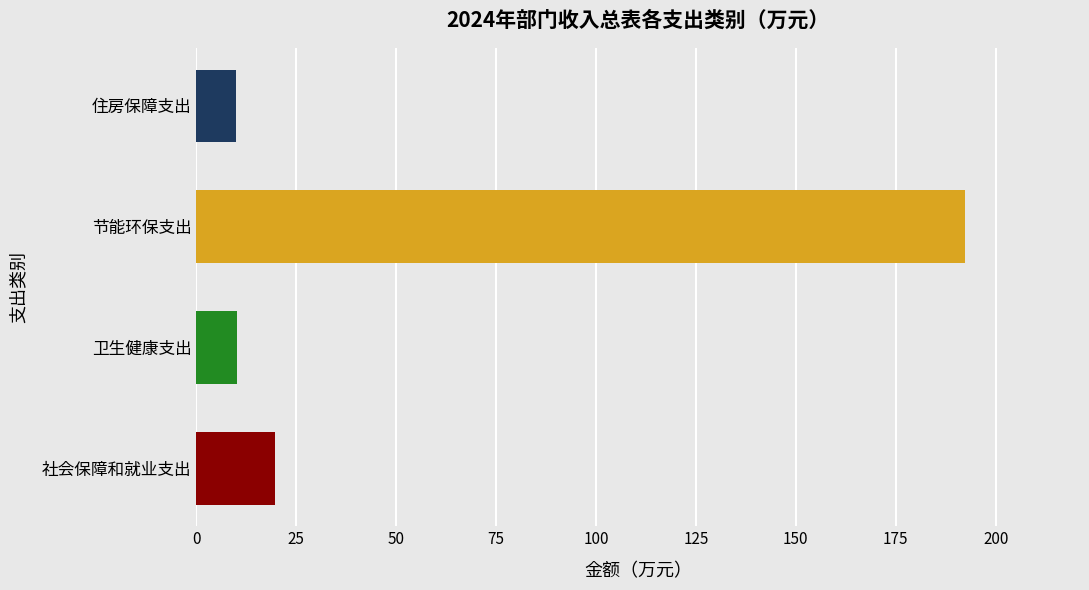

What is the sum of the values at 节能环保支出 and 社会保障和就业支出?

212.0